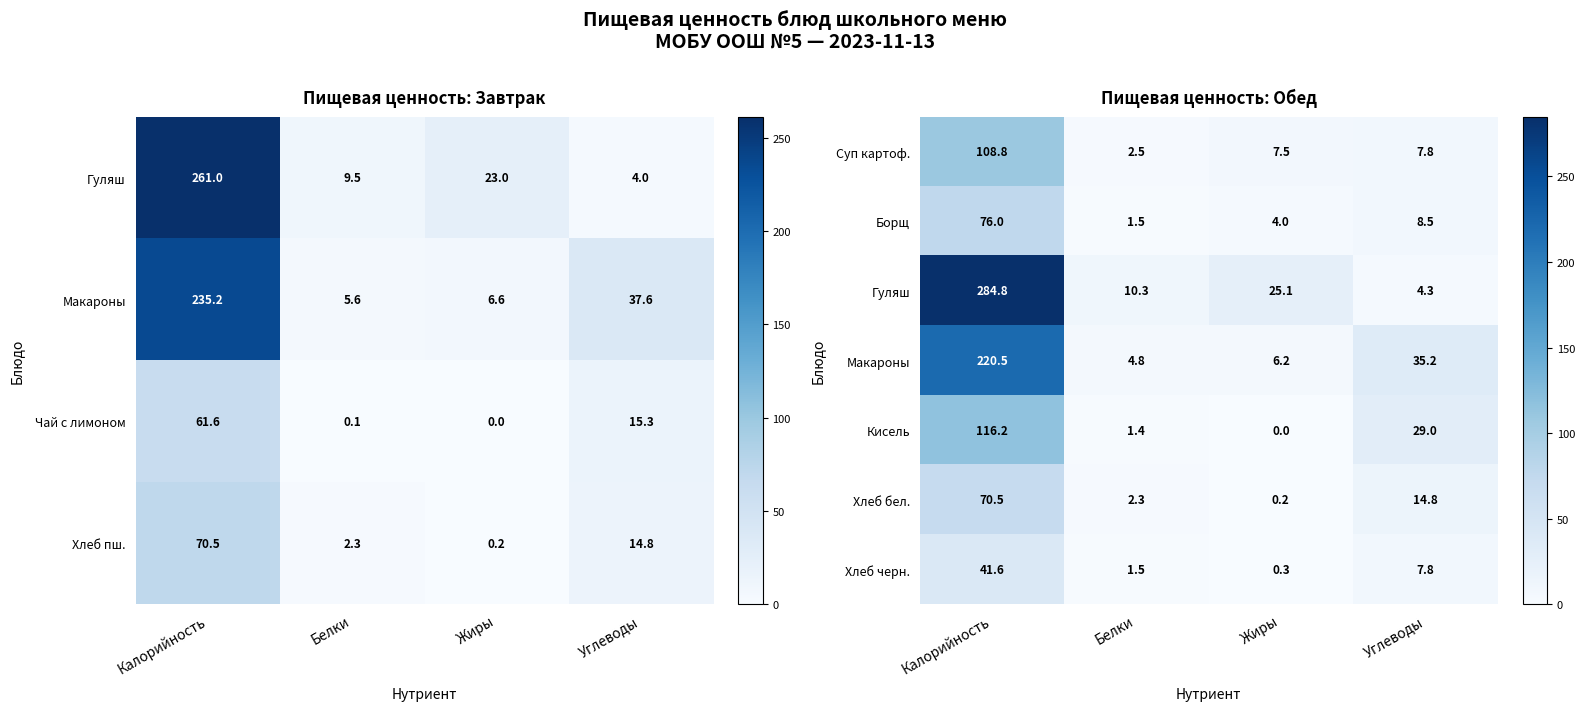

At which label is Борщ closest to 38?

Углеводы